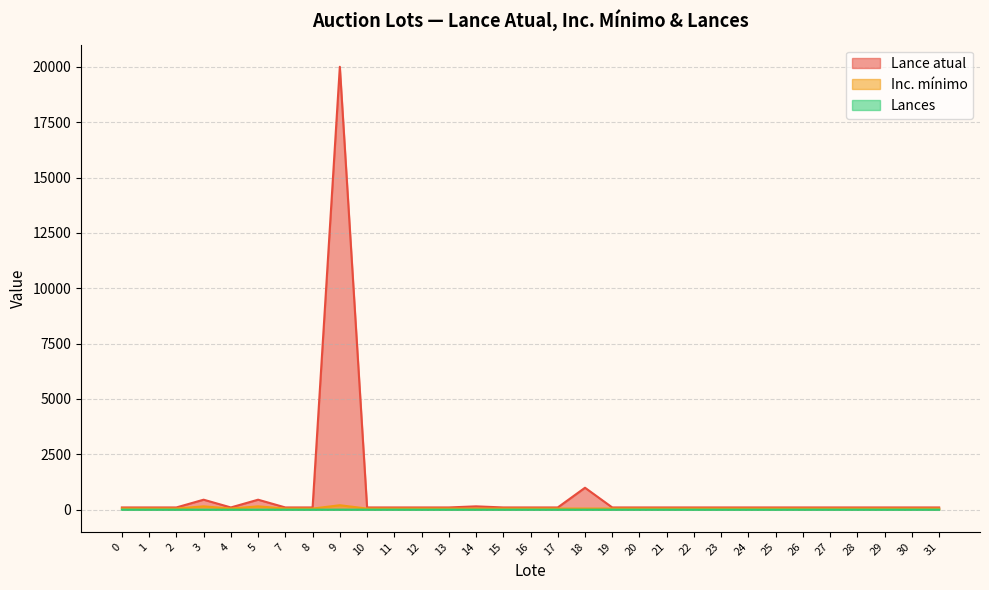

What are all the series names shown in the legend?

Lance atual, Inc. mínimo, Lances